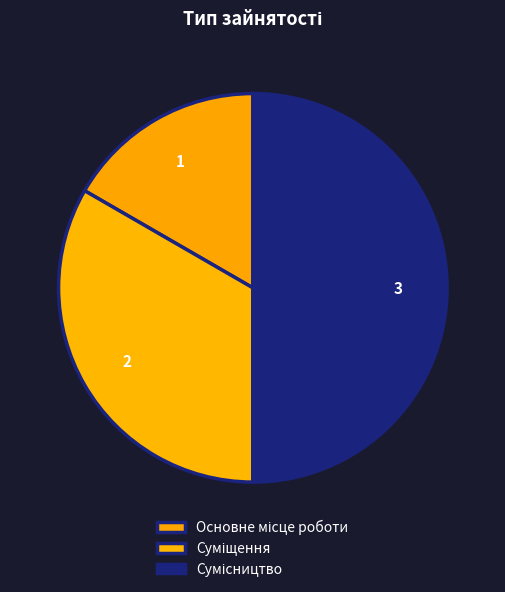

Rank the categories by value from lowest to highest.

Основне місце роботи, Суміщення, Сумісництво